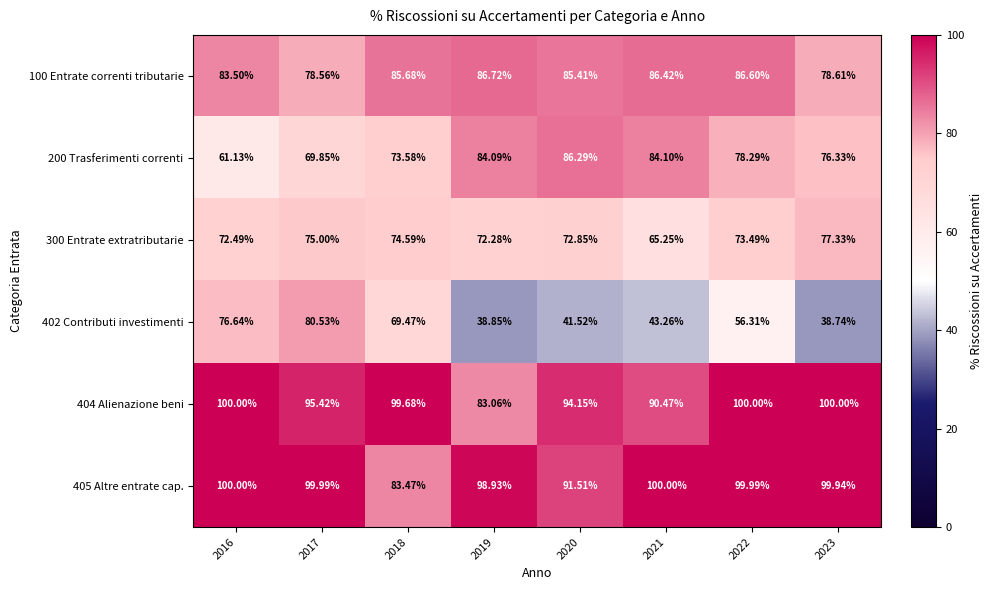

How many categories are shown in the chart?

8